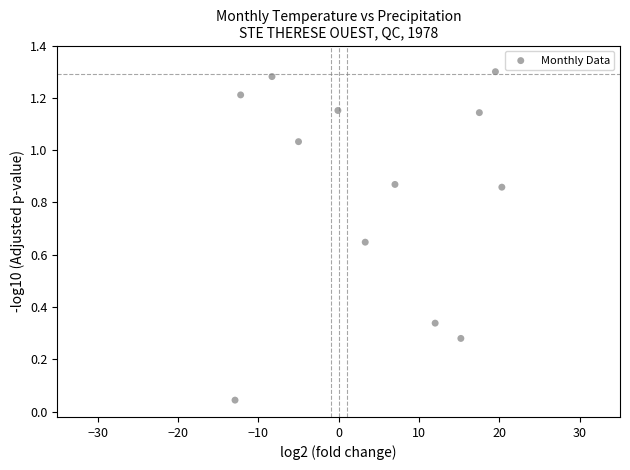

What is the average X value?

4.7